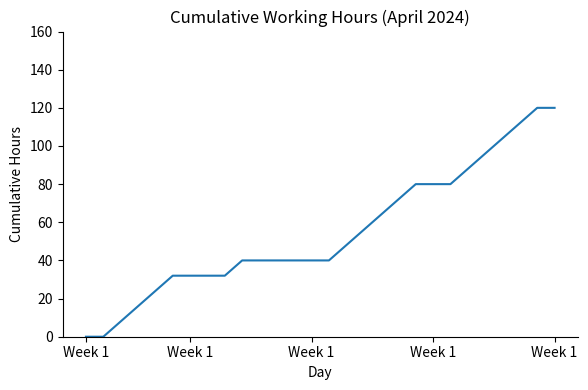

What is the difference between the maximum and minimum values?

120